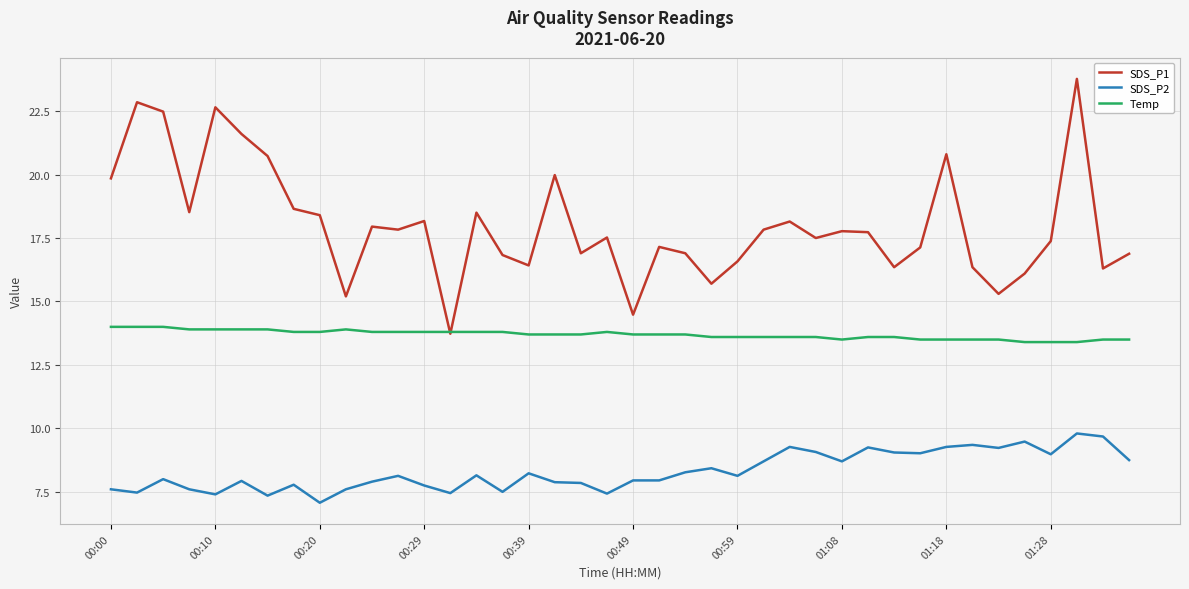

Which series has the largest total across all categories?

SDS_P1